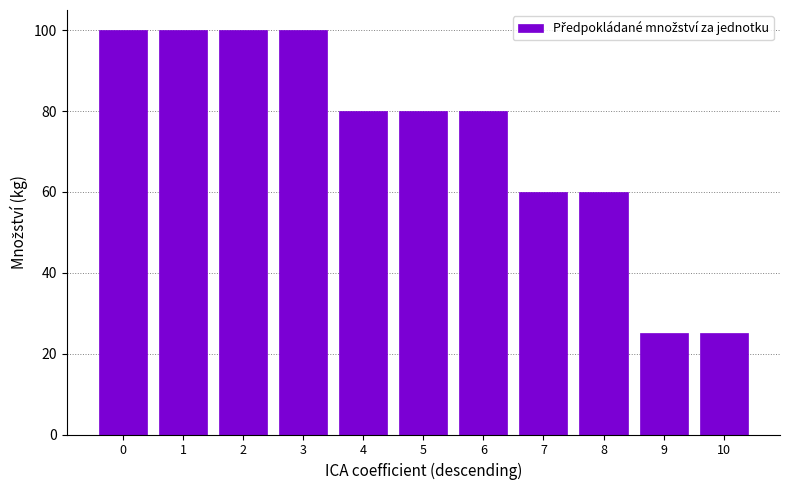

Does the chart contain stacked bars?

No